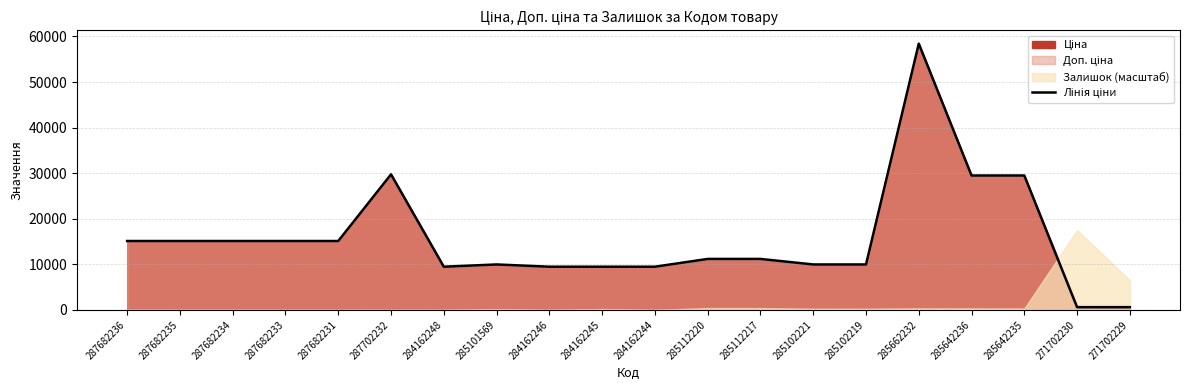

What is the difference between the values at 284162245 and 271702229?

8890.2